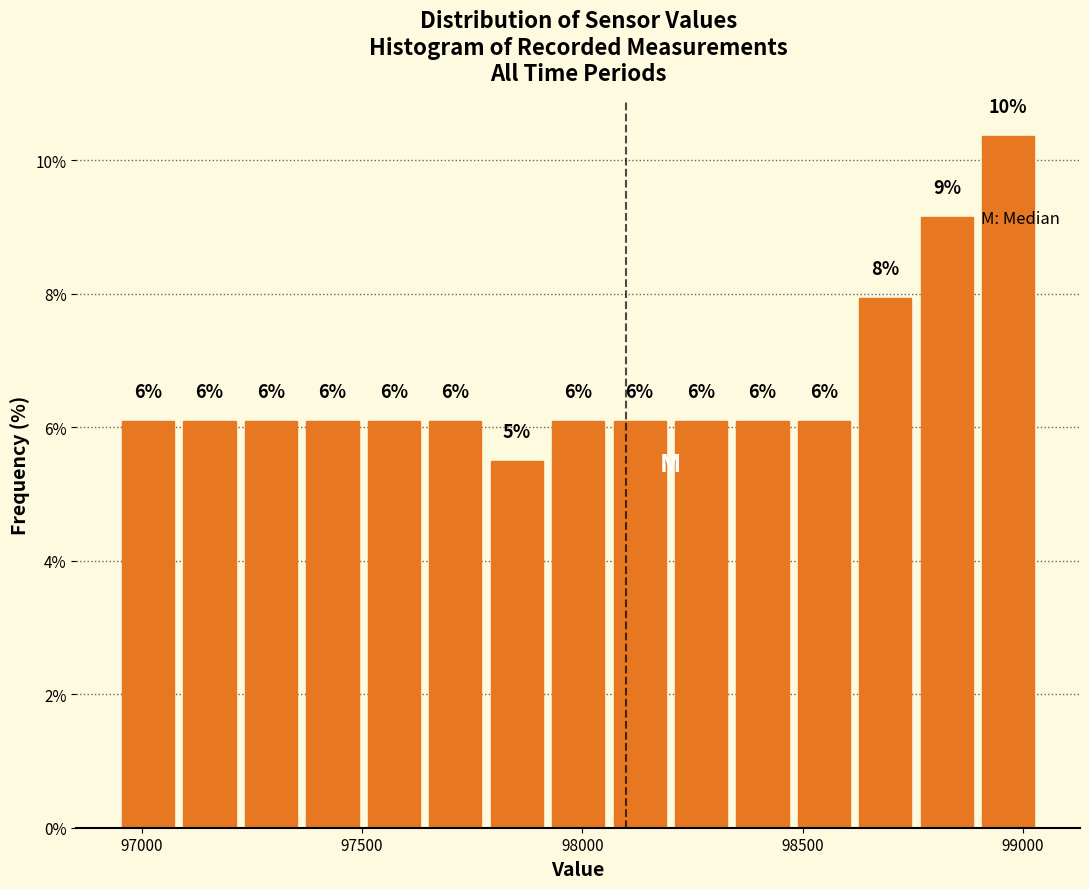

Read against the x-axis, roughly where is the centre of the tallest bar?

98950